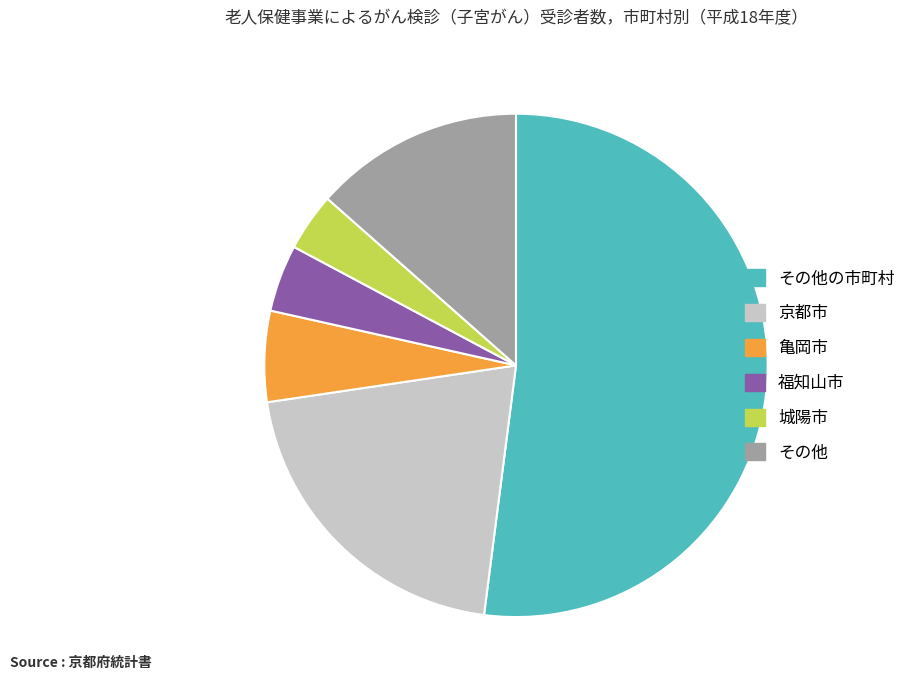

Do 城陽市 and 福知山市 together represent more than half of the pie?

No